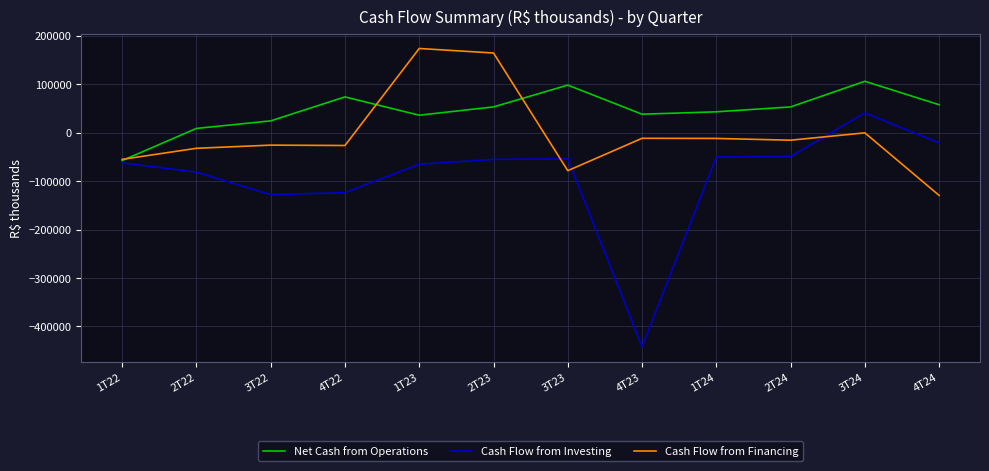

How many positive values does the Net Cash from Operations series have?

11